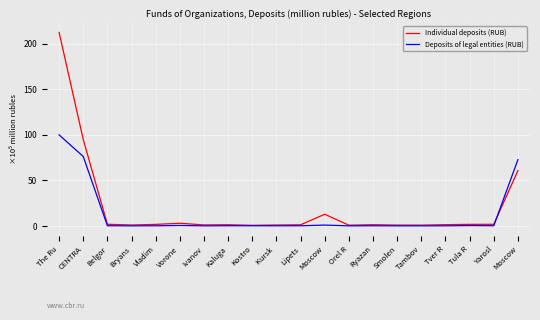

What are all the series names shown in the legend?

Individual deposits (RUB), Deposits of legal entities (RUB)